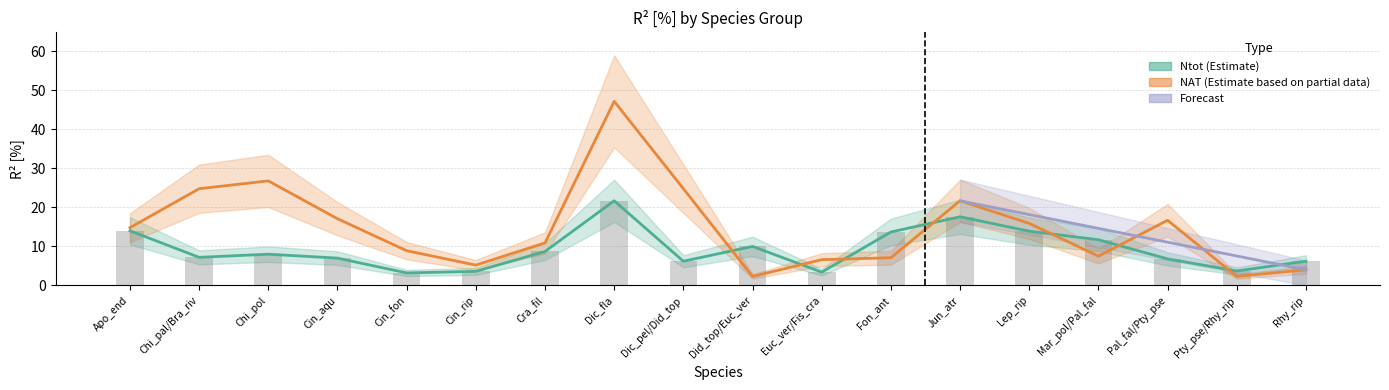

At which category is the sum across all series the highest?

Dic_fla